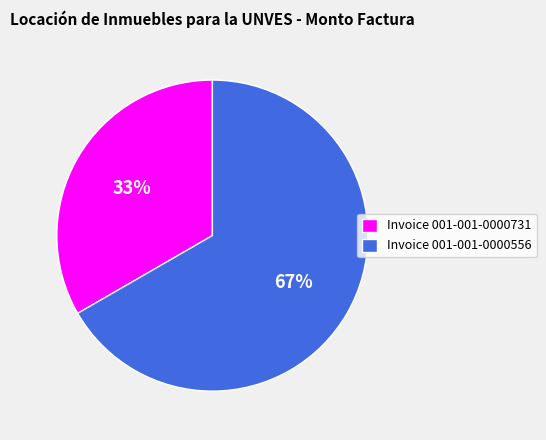

Count the number of slices in the pie.

2